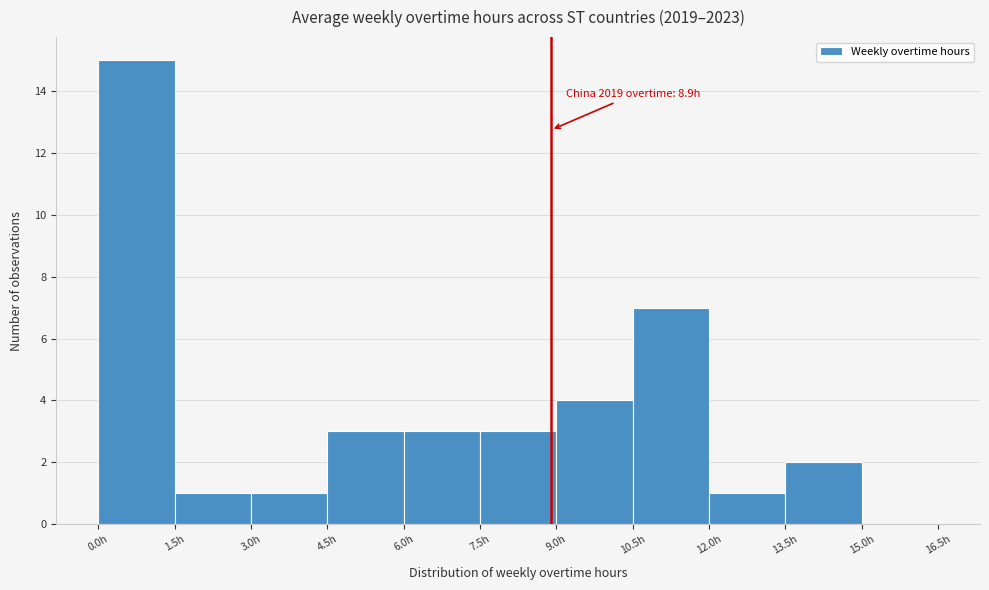

Which range on the x-axis has the tallest bar?

0.0 to 1.5